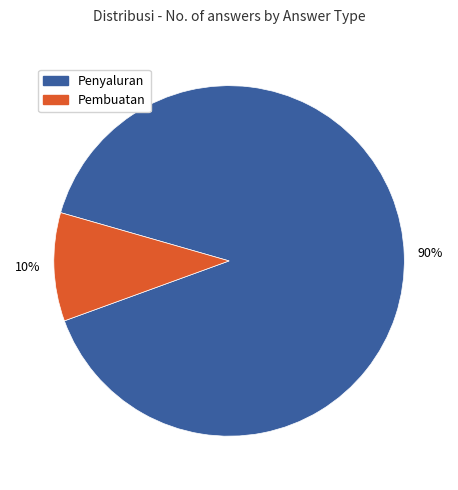

How many slices are in this pie chart?

2